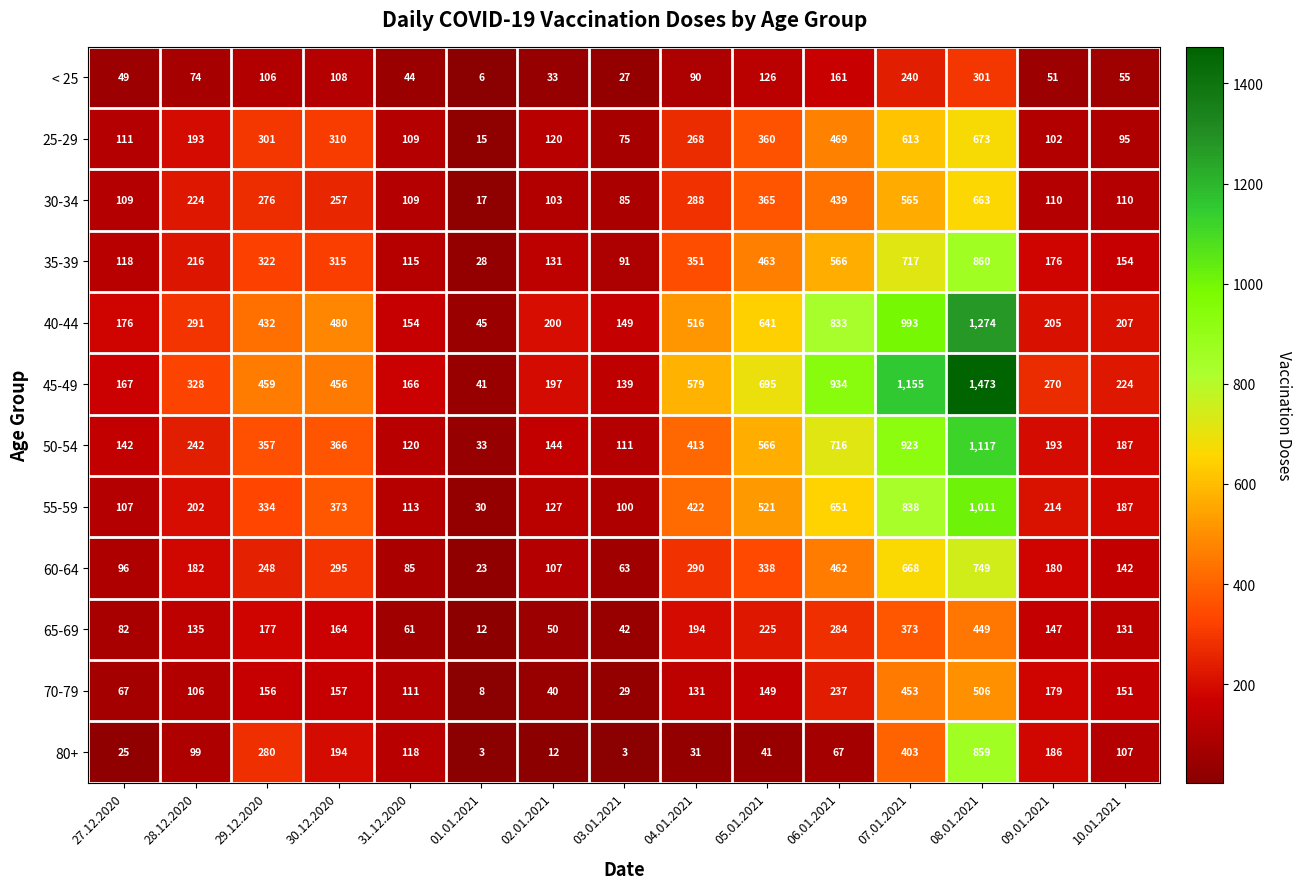

How many distinct data groups are displayed?

12